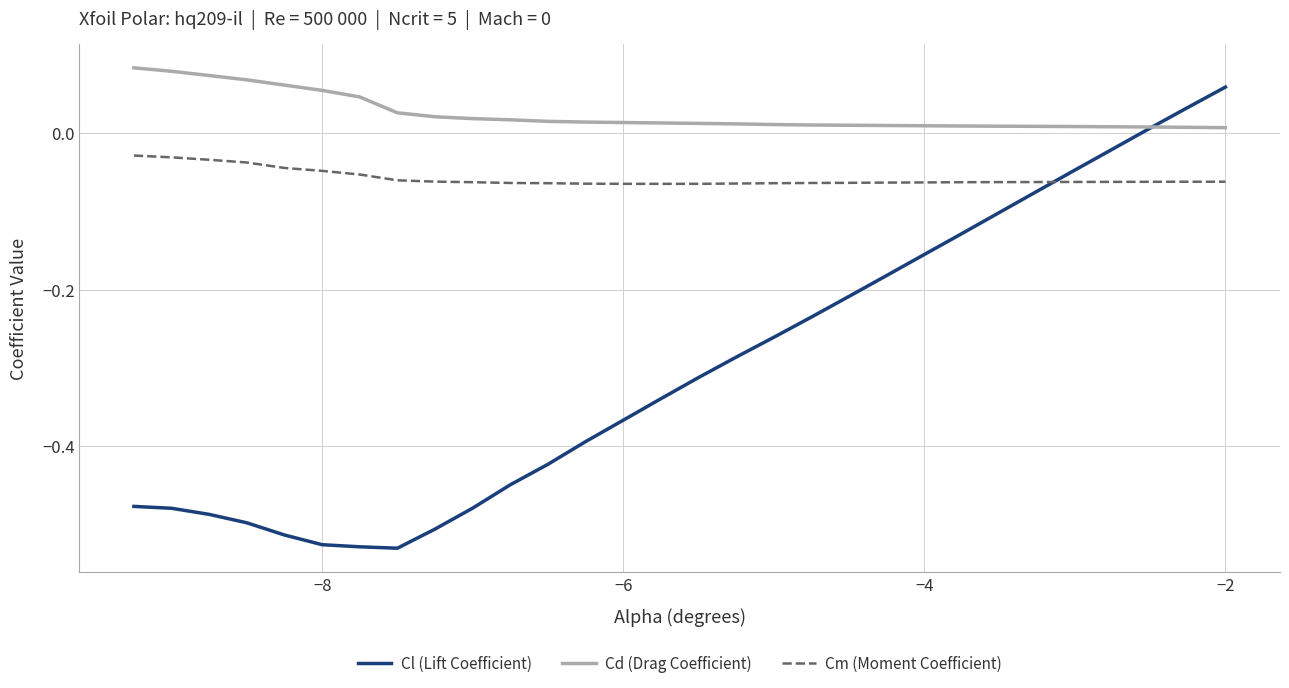

Which series has the largest range (max minus min)?

Cl (Lift Coefficient)